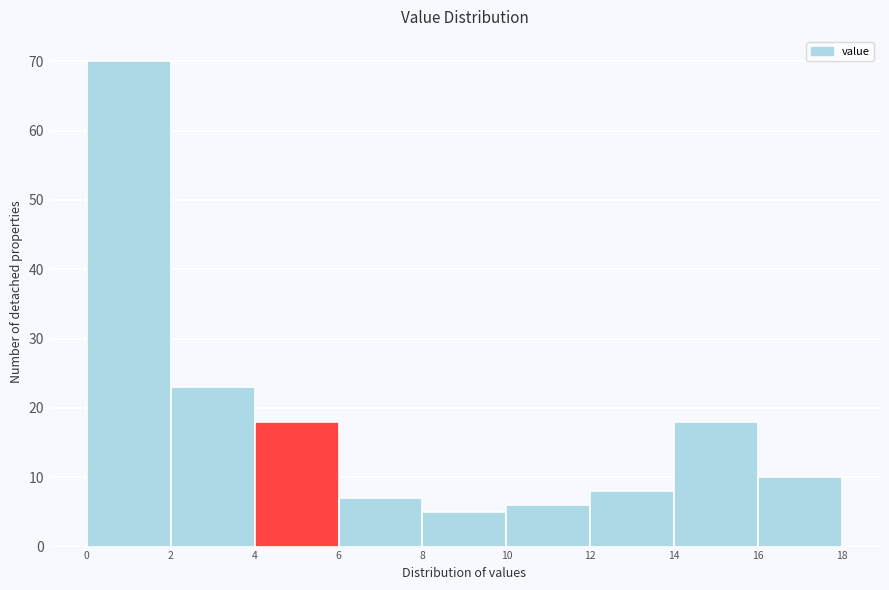

Which range on the x-axis has the tallest bar?

0 to 2